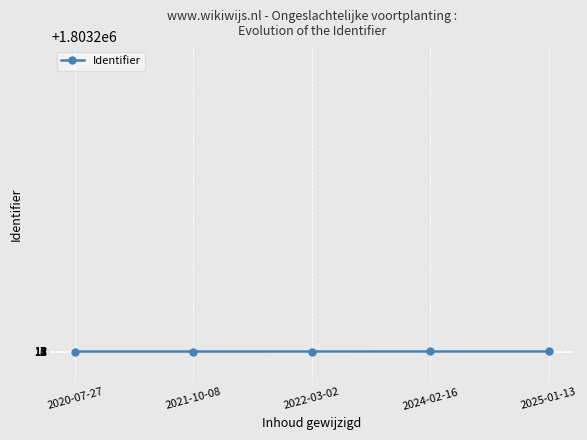

What position from the left is 2024-02-16?

4